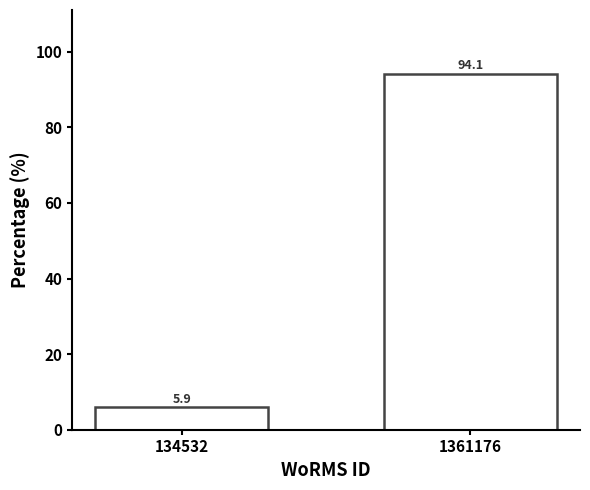

Reading left to right, list all the values displayed in this chart.

5.9	94.1